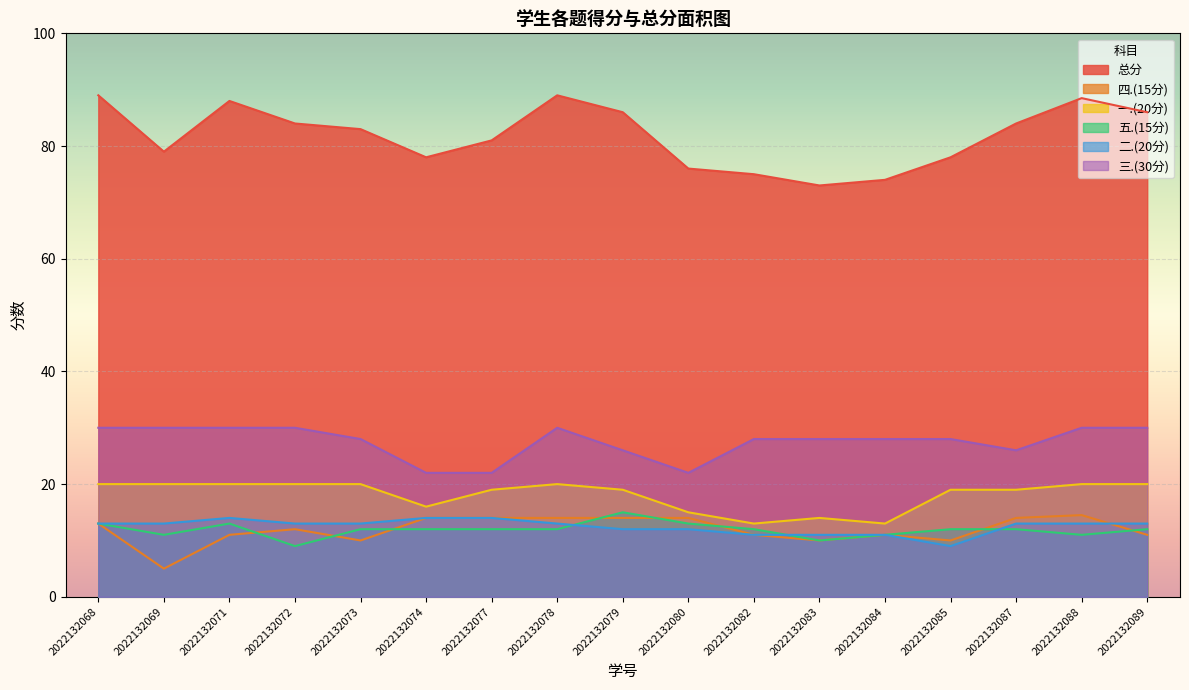

What is the difference between the second highest and minimum values in the 二.(20分) series?

5.0